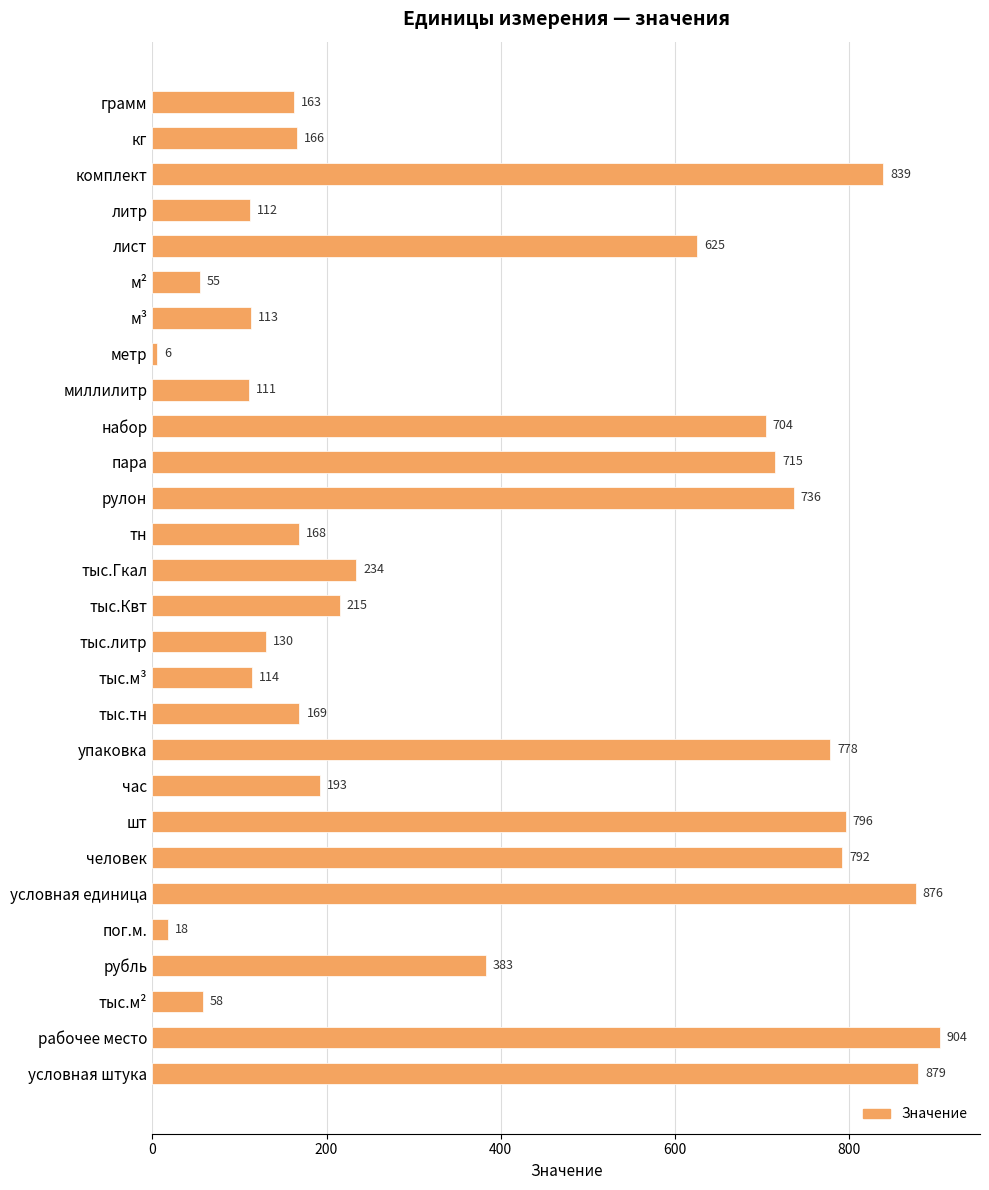

List the labels in order of value, smallest first.

метр, пог.м., м², тыс.м², миллилитр, литр, м³, тыс.м³, тыс.литр, грамм, кг, тн, тыс.тн, час, тыс.Квт, тыс.Гкал, рубль, лист, набор, пара, рулон, упаковка, человек, шт, комплект, условная единица, условная штука, рабочее место